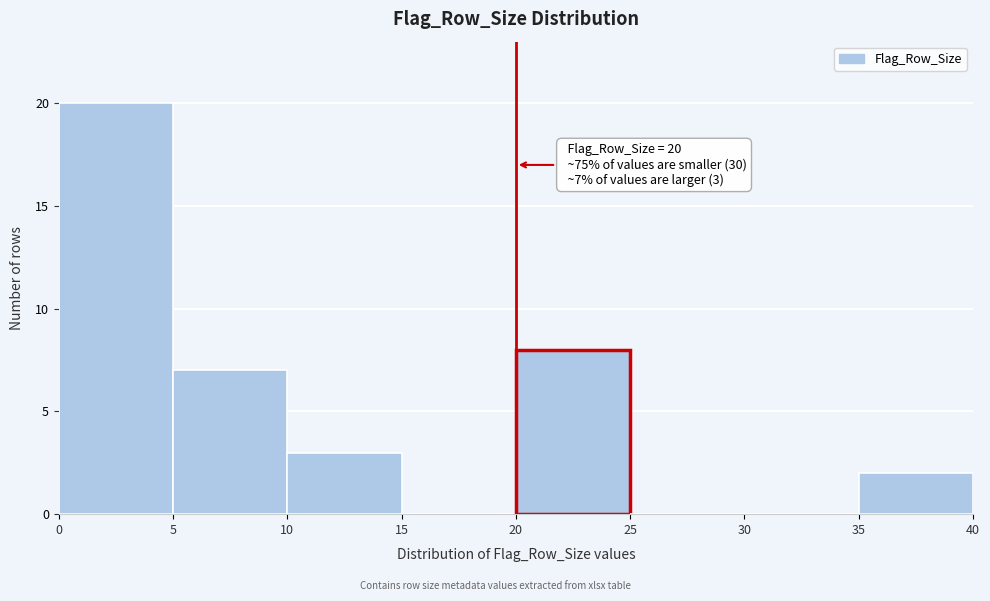

Over which range of the x-axis is the bar tallest?

0 to 5